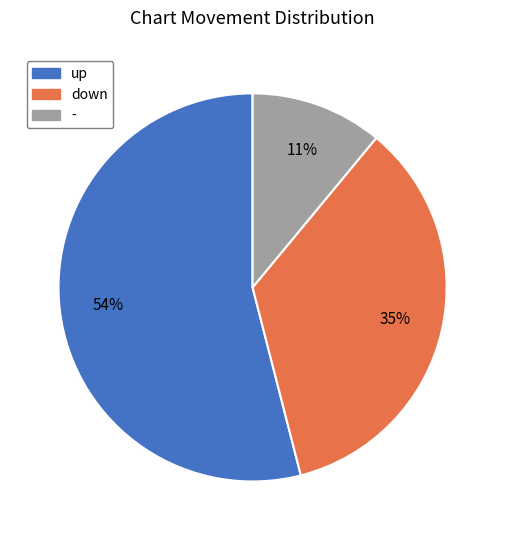

Between up and -, which is larger?

up